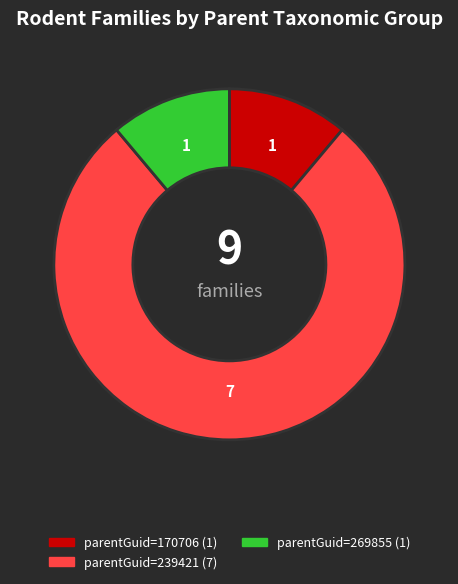

Is there any slice that represents more than half of the pie?

Yes